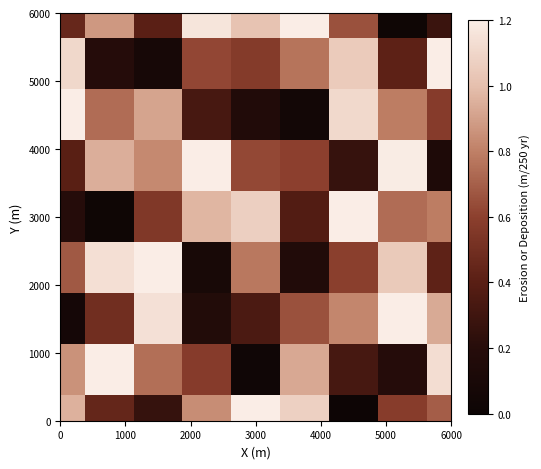

Count the number of data series in this chart.

9